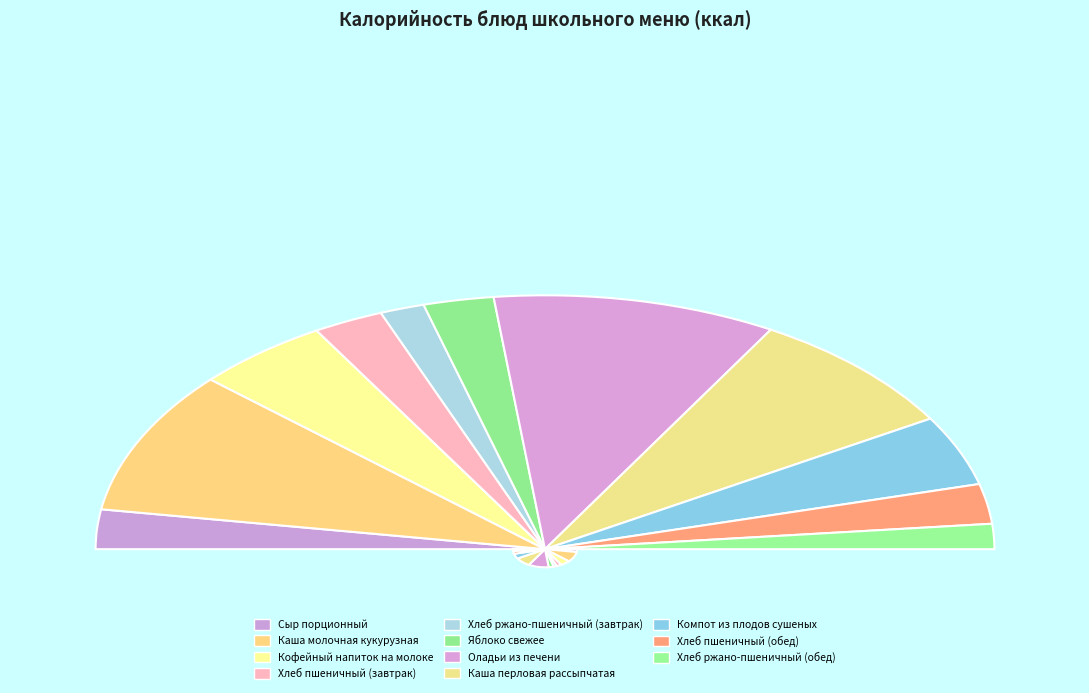

Count the number of slices in the pie.

11